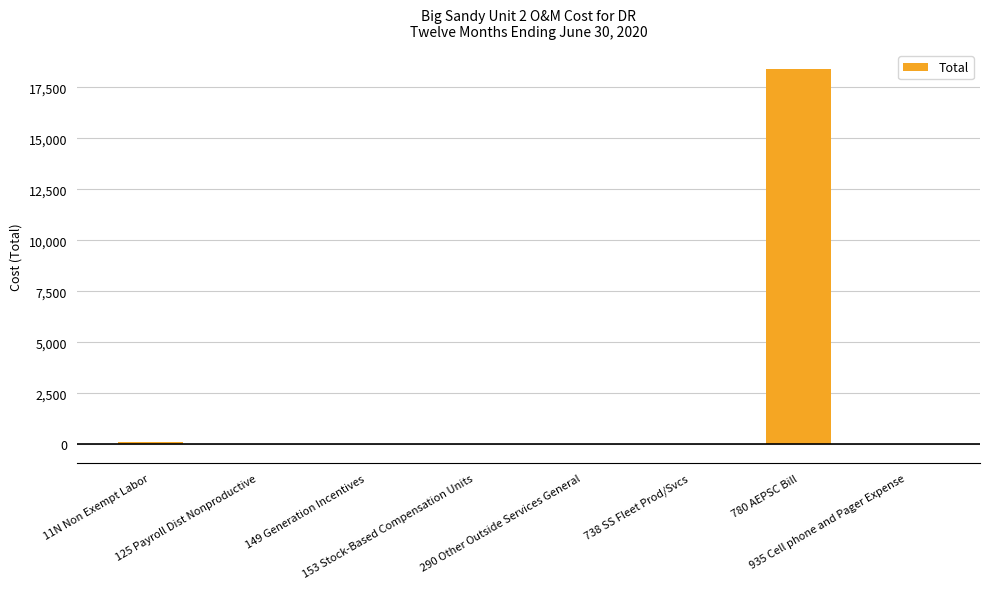

How many categories are shown in the chart?

8